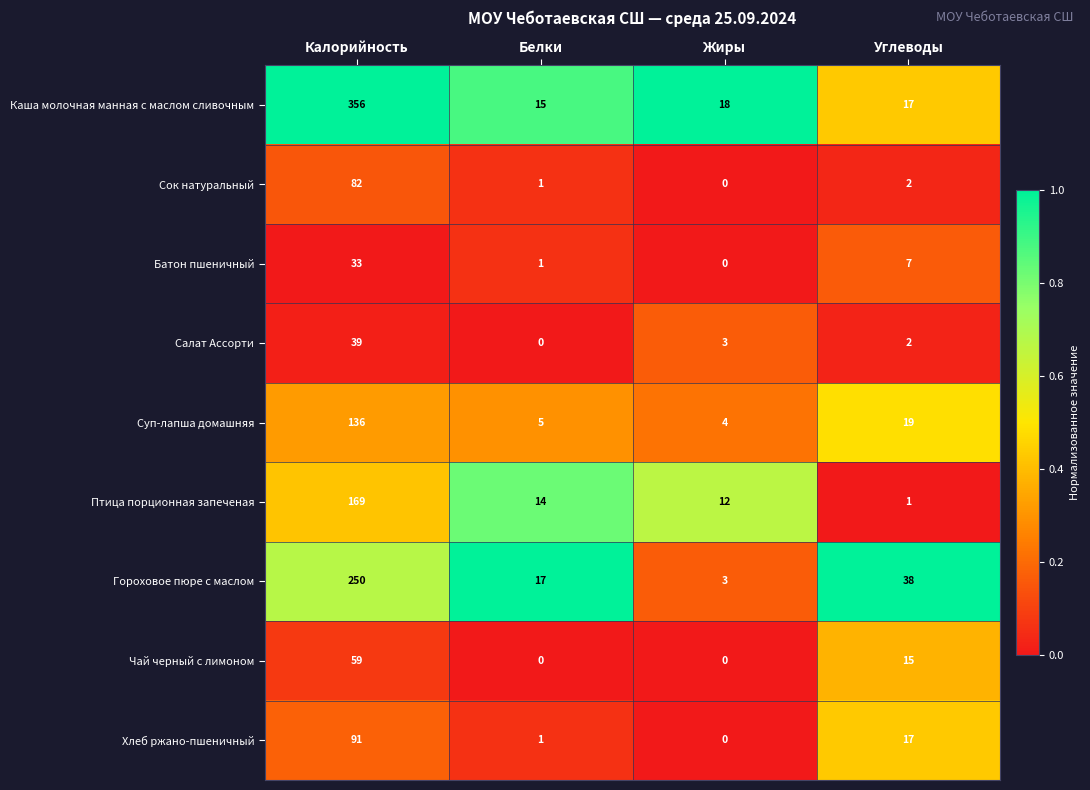

Where does the Гороховое пюре с маслом series first go above 38?

Калорийность